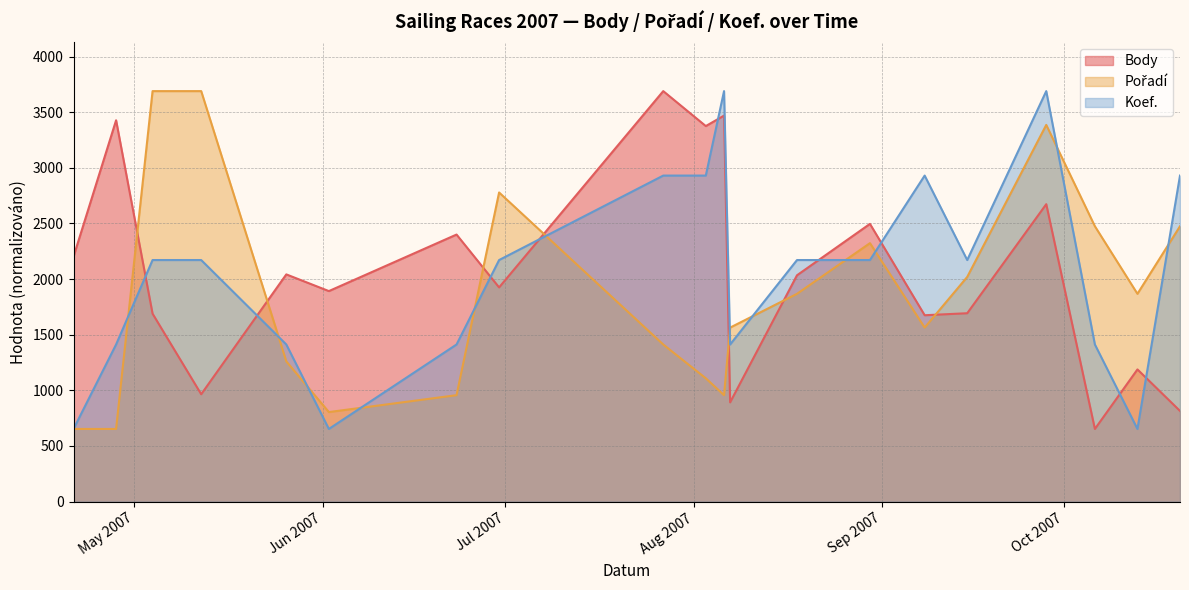

At which label is Body closest to 2171?

2007-04-21